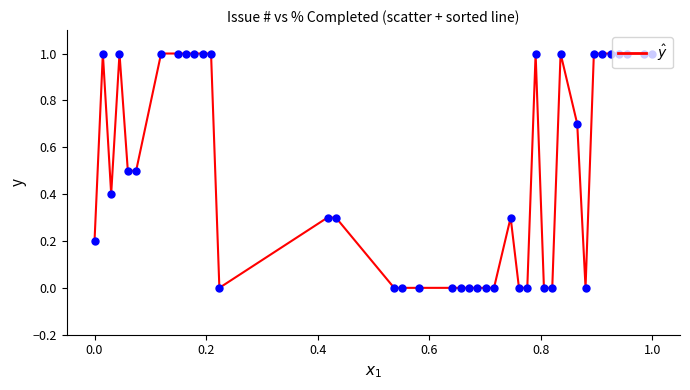

What is the difference between the maximum and minimum values?

1.0